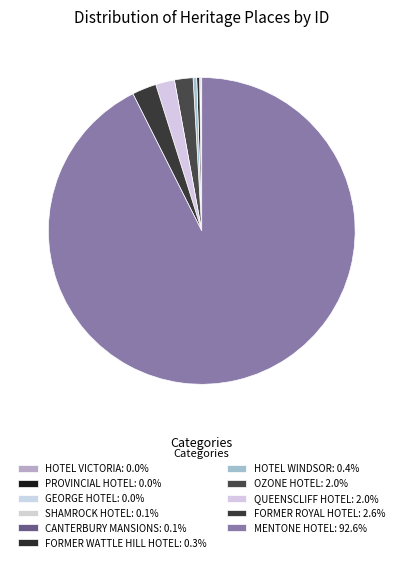

Combined, what portion of the pie is OZONE HOTEL and FORMER WATTLE HILL HOTEL?

2.3%